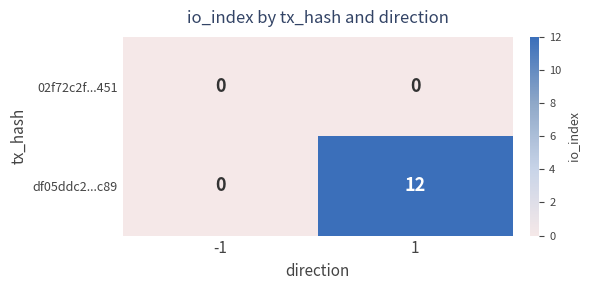

Reading left to right, transcribe all the data shown in this chart.

02f72c2f...451: 0	0
df05ddc2...c89: 0	12